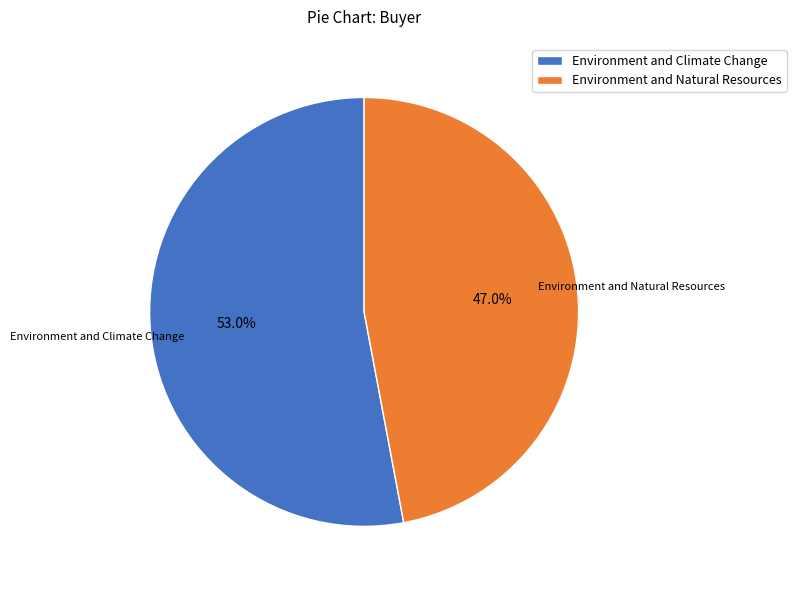

Rank the categories by value from highest to lowest.

Environment and Climate Change, Environment and Natural Resources